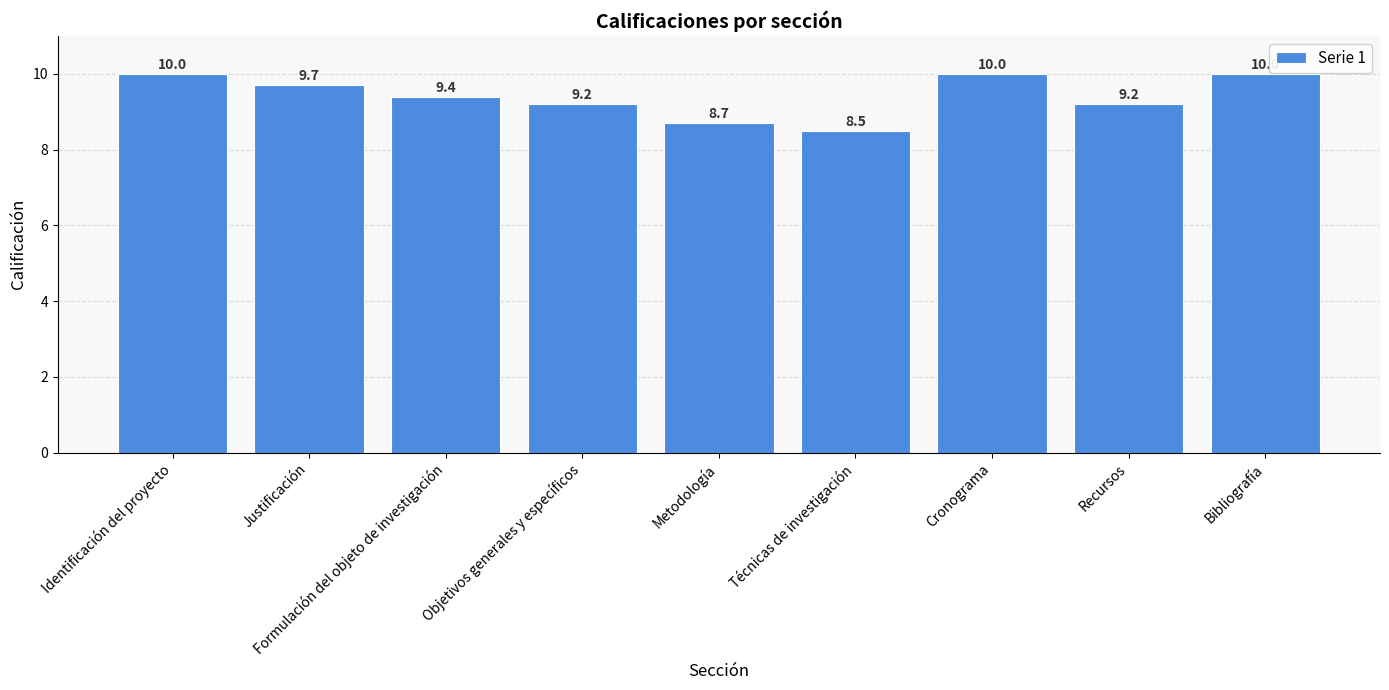

Reading left to right, transcribe all the data shown in this chart.

10.0	9.7	9.4	9.2	8.7	8.5	10.0	9.2	10.0